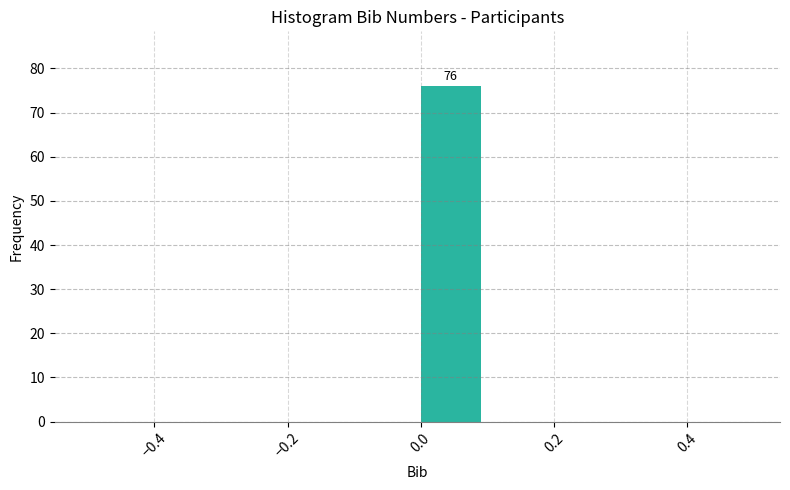

Which range on the x-axis has the tallest bar?

0.0 to 0.1